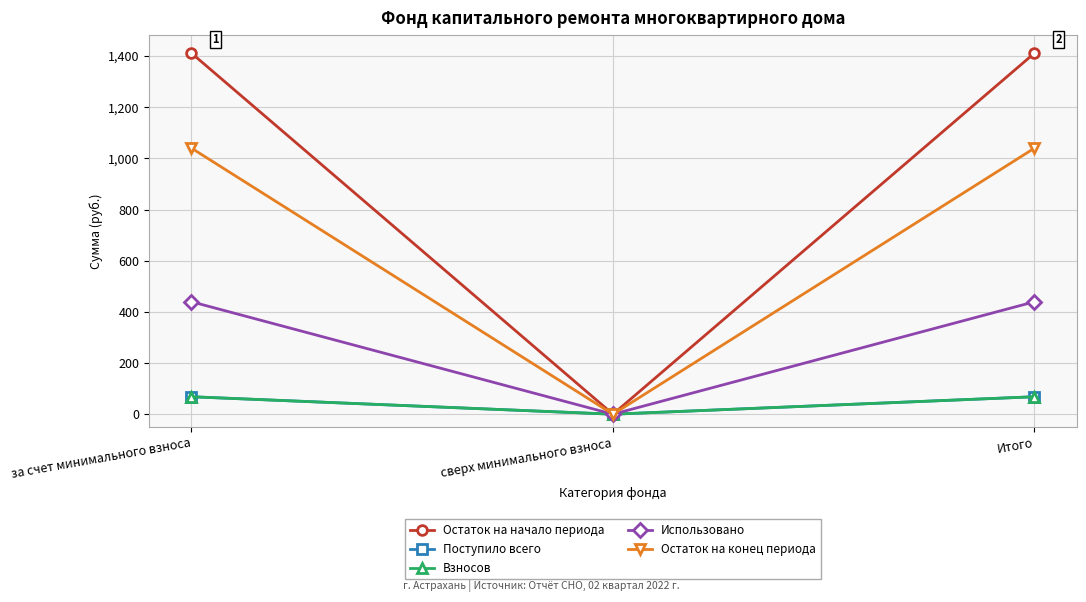

At сверх минимального взноса, list the series in order from smallest to largest.

Остаток на начало периода, Поступило всего, Взносов, Использовано, Остаток на конец периода